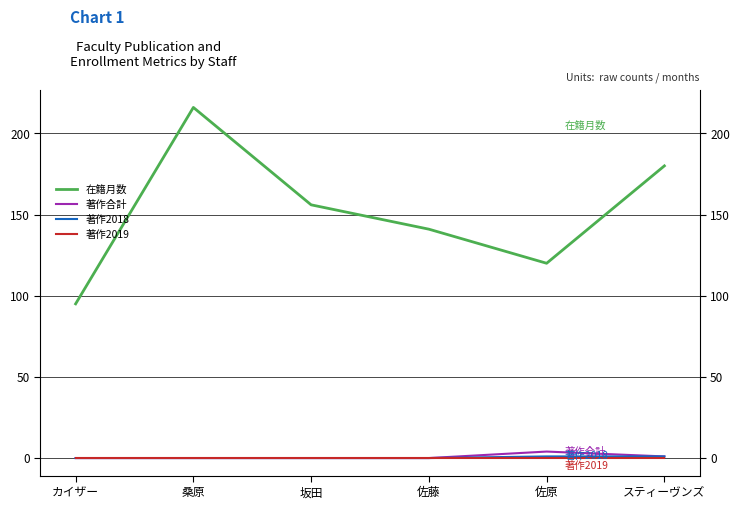

True or false: 著作2019 and 著作2018 intersect in this chart.

False